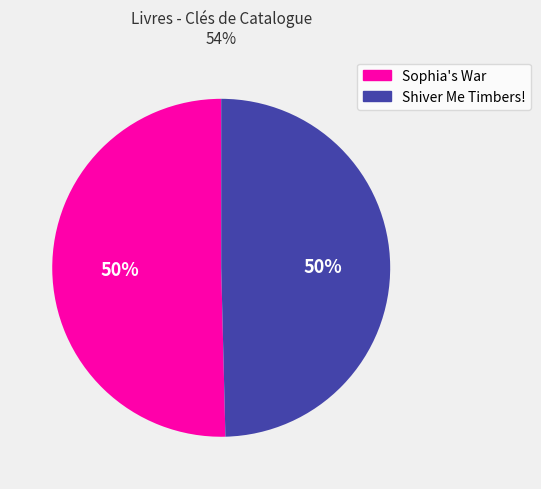

Combined, do Sophia's War and Shiver Me Timbers! account for over 50%?

Yes